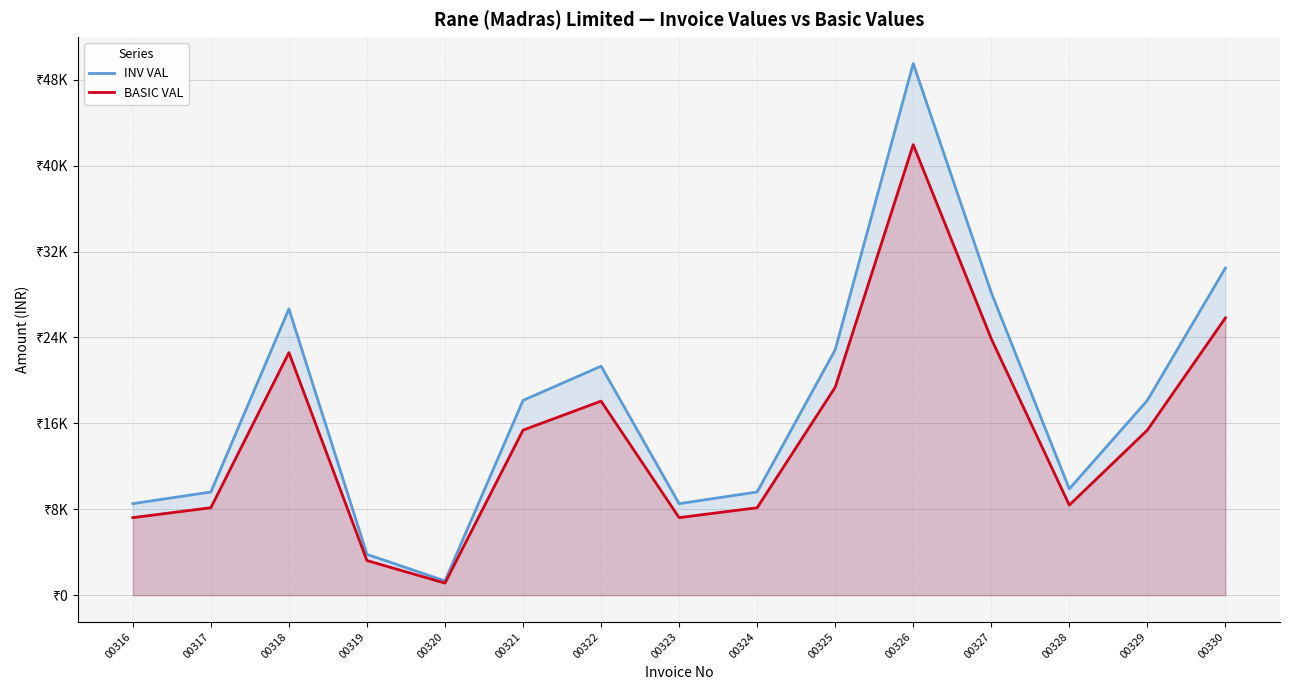

Where does the INV VAL series first go above 18142?

00318